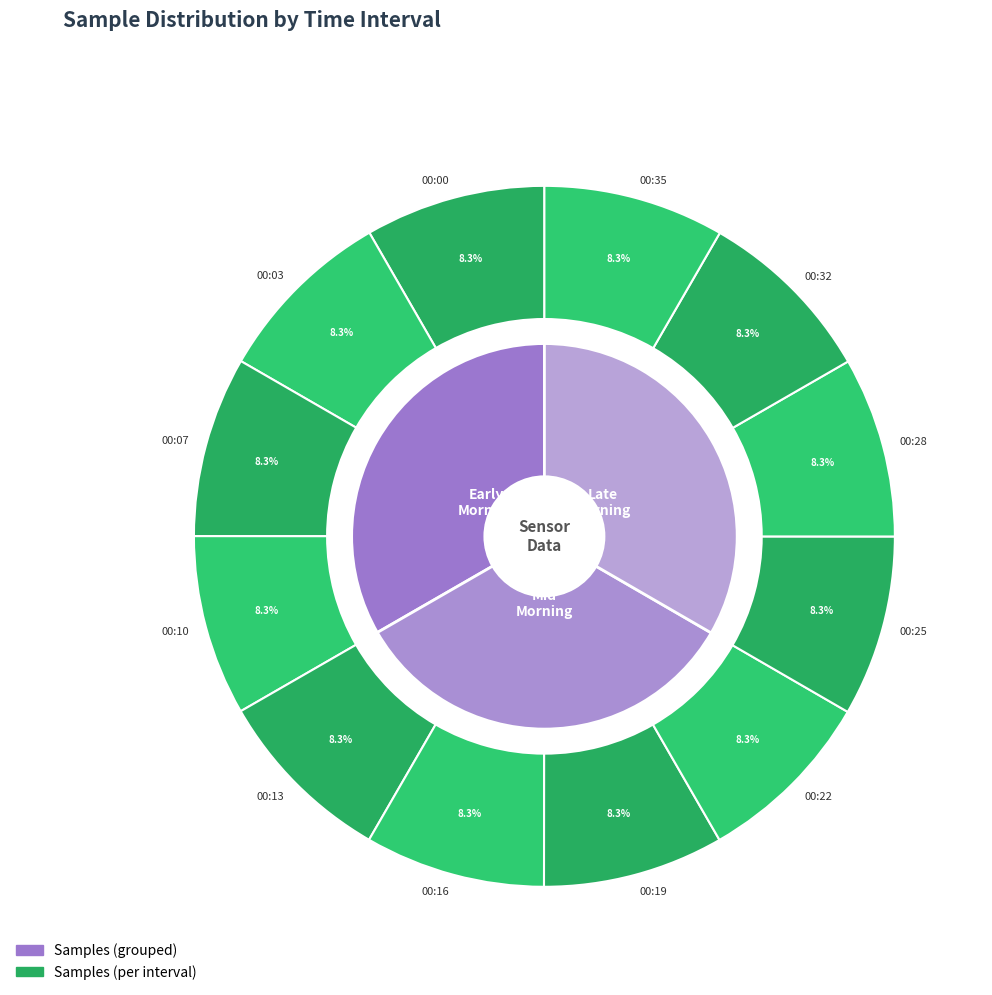

Rank the categories by value from highest to lowest.

00:03, 00:13, 00:19, 00:25, 00:35, 00:32, 00:07, 00:22, 00:10, 00:00, 00:16, 00:28